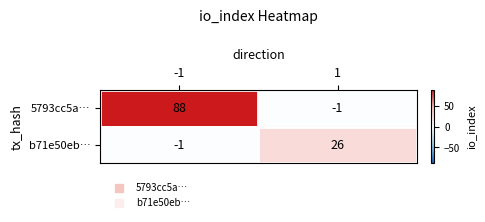

Which series has the widest spread of values?

5793cc5a…